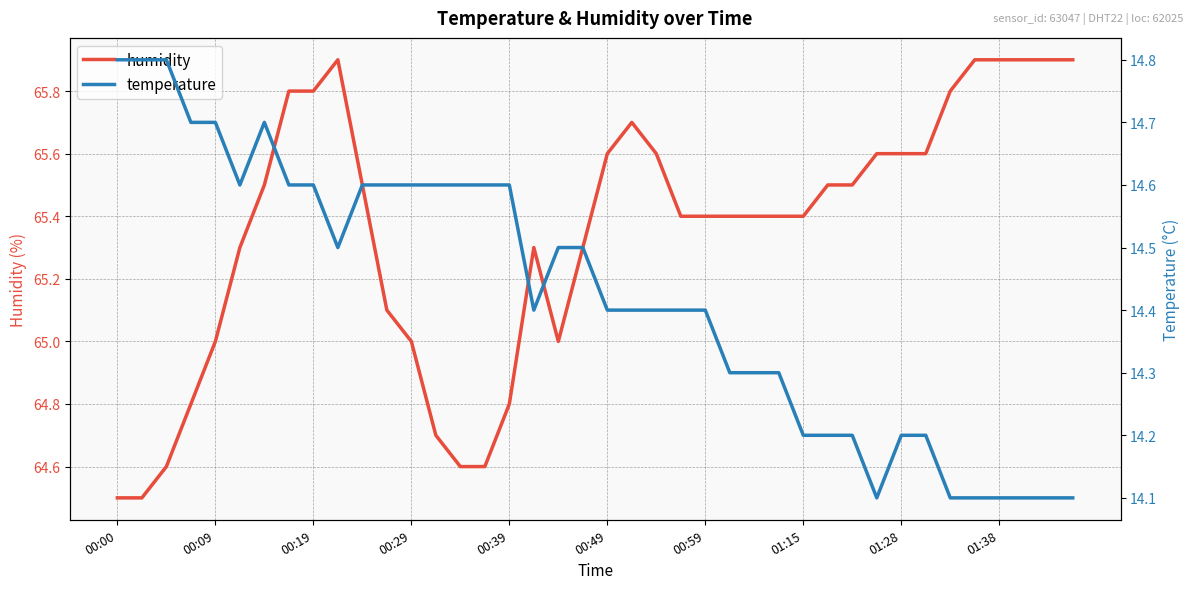

Which has a higher value, 16 or 19?

19